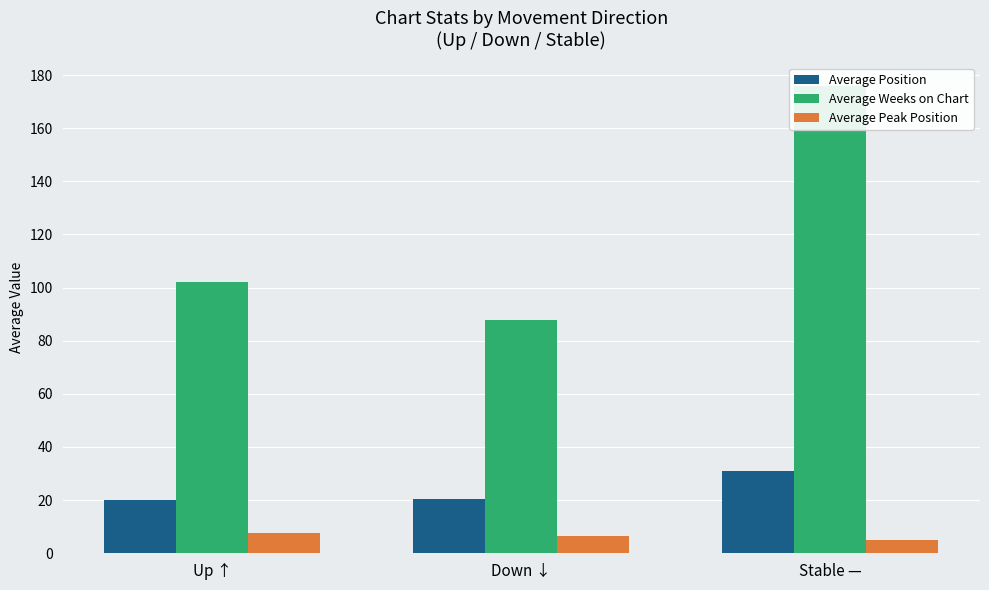

Rank the series by their maximum value, from highest to lowest.

Average Weeks on Chart, Average Position, Average Peak Position